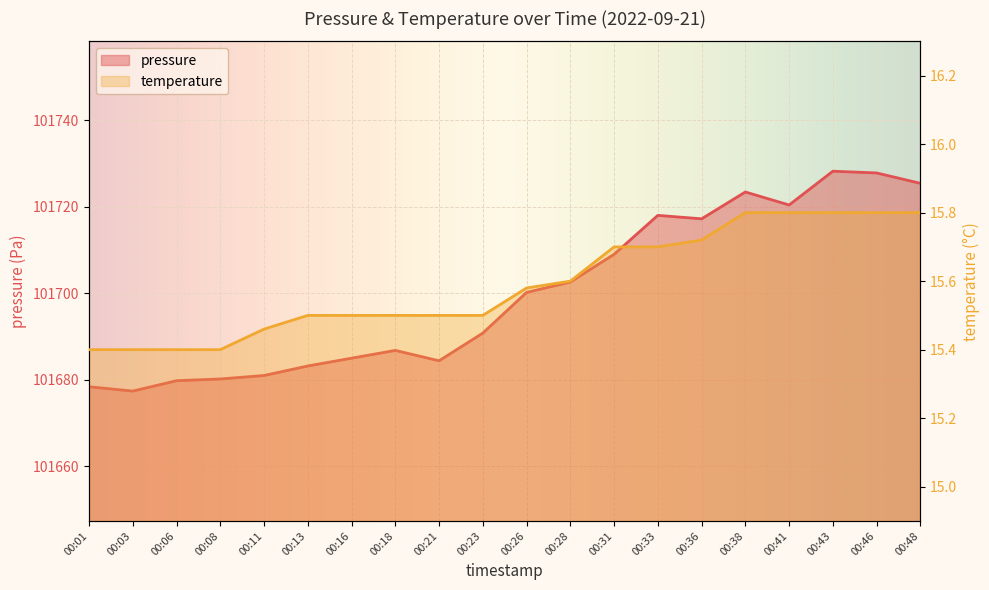

At which category is the sum across all series the highest?

00:43